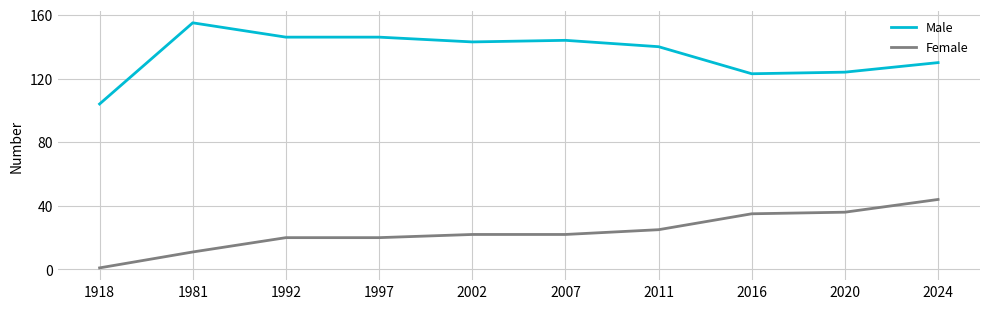

True or false: Female and Male cross at least once.

False